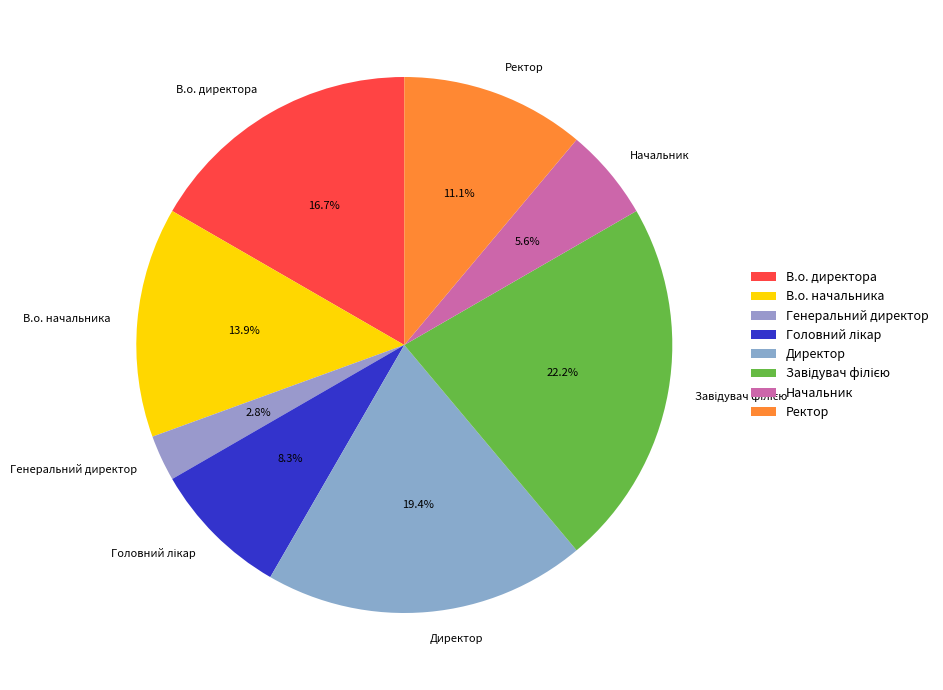

Which slice is the smallest?

Генеральний директор